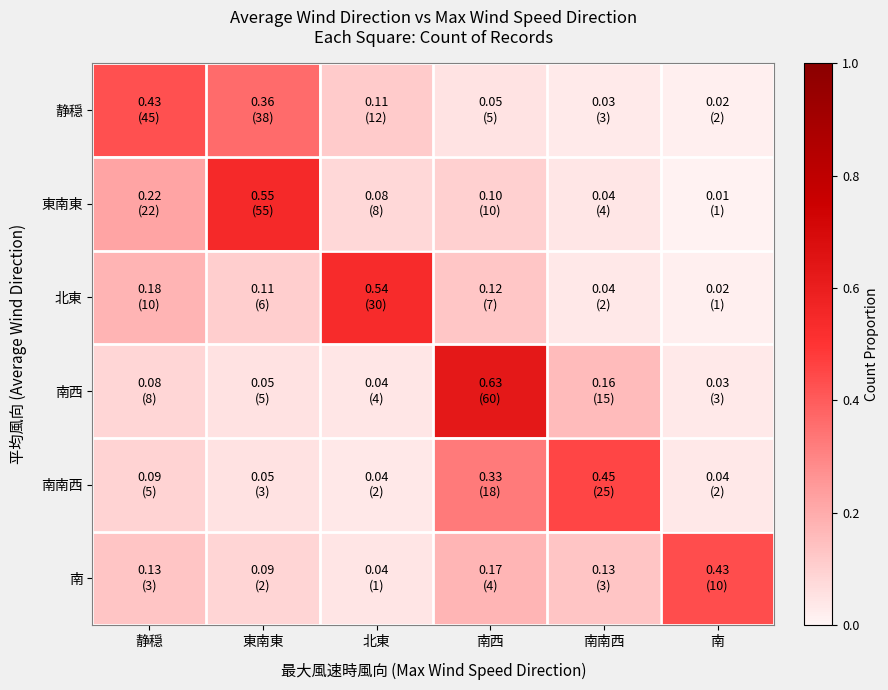

Reading left to right, what are all the values shown in this chart?

静穏: 静穏=0.4	東南東=0.4	北東=0.1	南西=0.0	南南西=0.0	南=0.0
東南東: 静穏=0.2	東南東=0.6	北東=0.1	南西=0.1	南南西=0.0	南=0.0
北東: 静穏=0.2	東南東=0.1	北東=0.5	南西=0.1	南南西=0.0	南=0.0
南西: 静穏=0.1	東南東=0.1	北東=0.0	南西=0.6	南南西=0.2	南=0.0
南南西: 静穏=0.1	東南東=0.1	北東=0.0	南西=0.3	南南西=0.5	南=0.0
南: 静穏=0.1	東南東=0.1	北東=0.0	南西=0.2	南南西=0.1	南=0.4